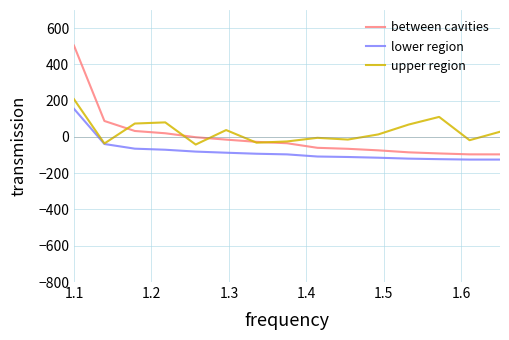

Which series has the widest spread of values?

between cavities